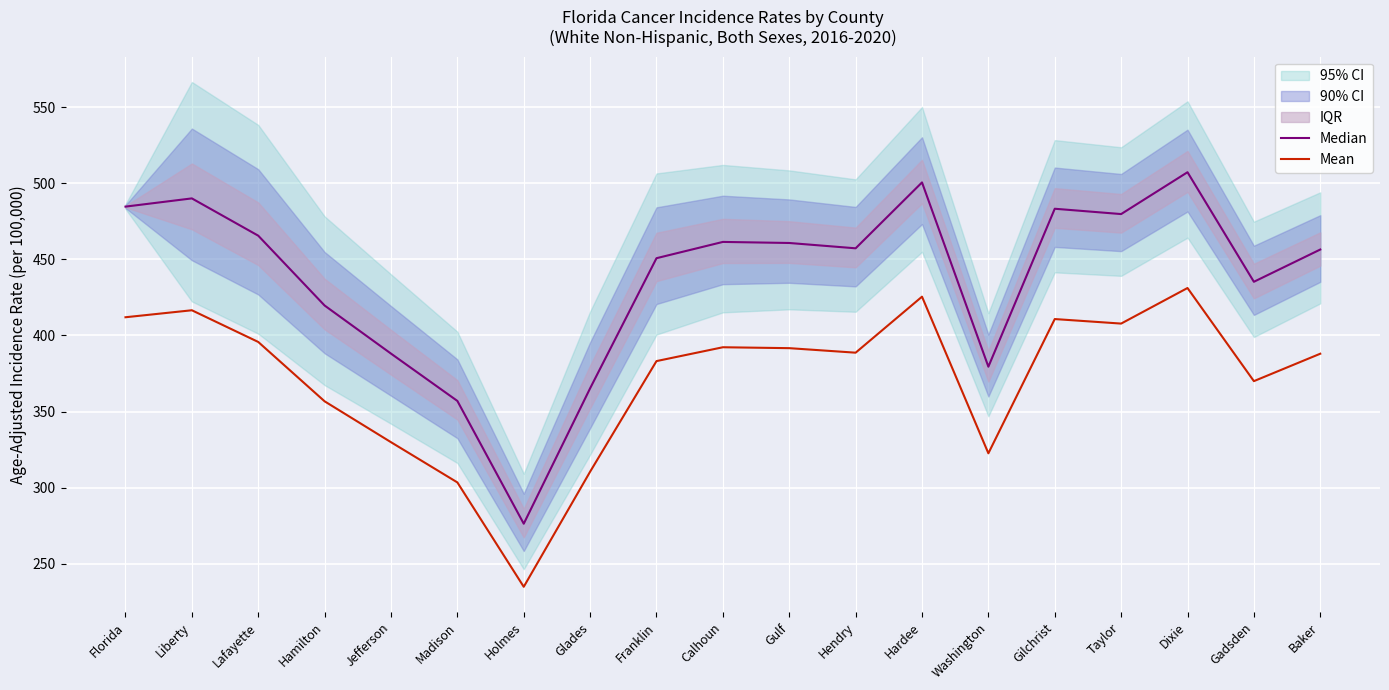

What is the total value across all series at Madison?

660.5